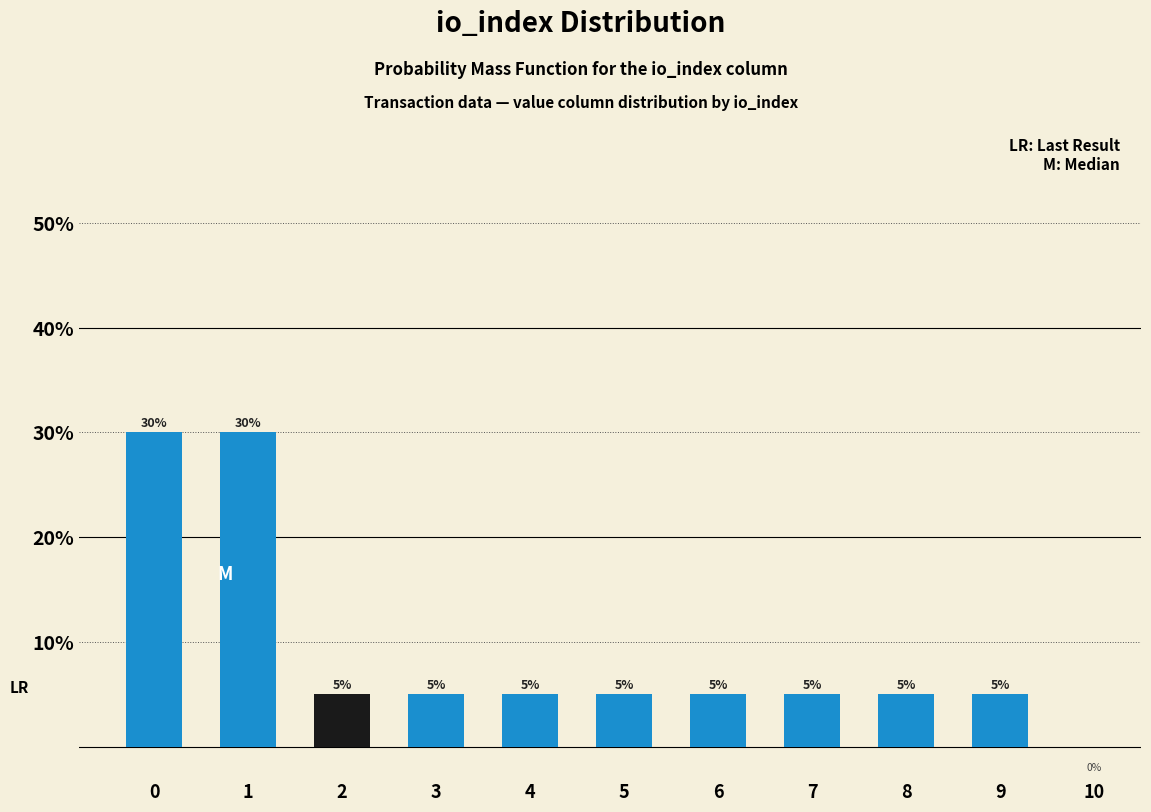

Reading left to right, list all the values displayed in this chart.

0=30	1=30	2=5	3=5	4=5	5=5	6=5	7=5	8=5	9=5